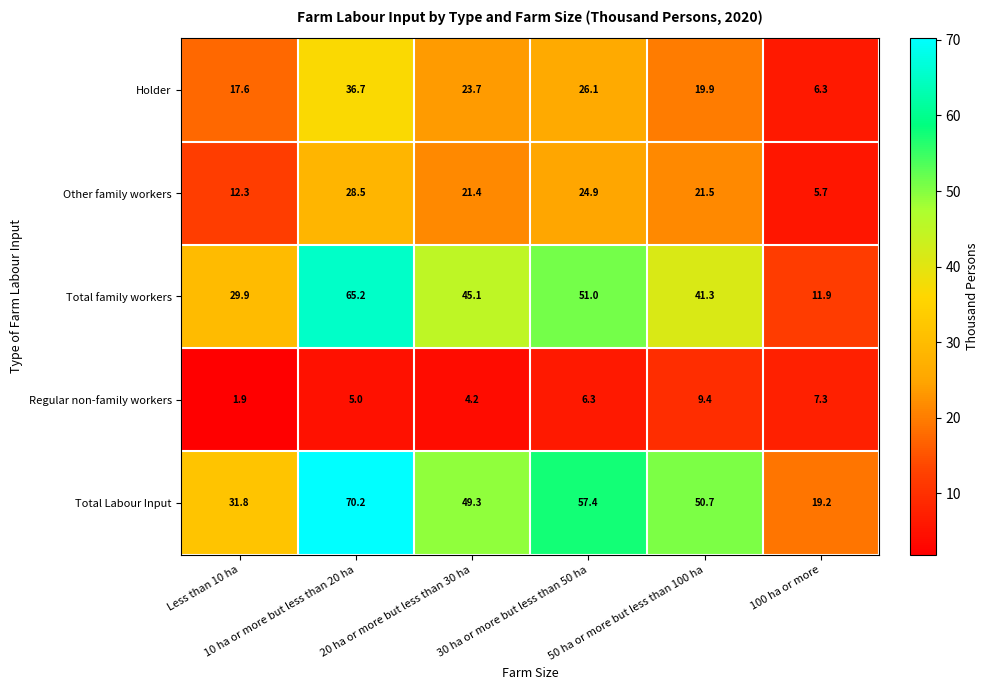

What is the average value of the Regular non-family workers series?

5.7